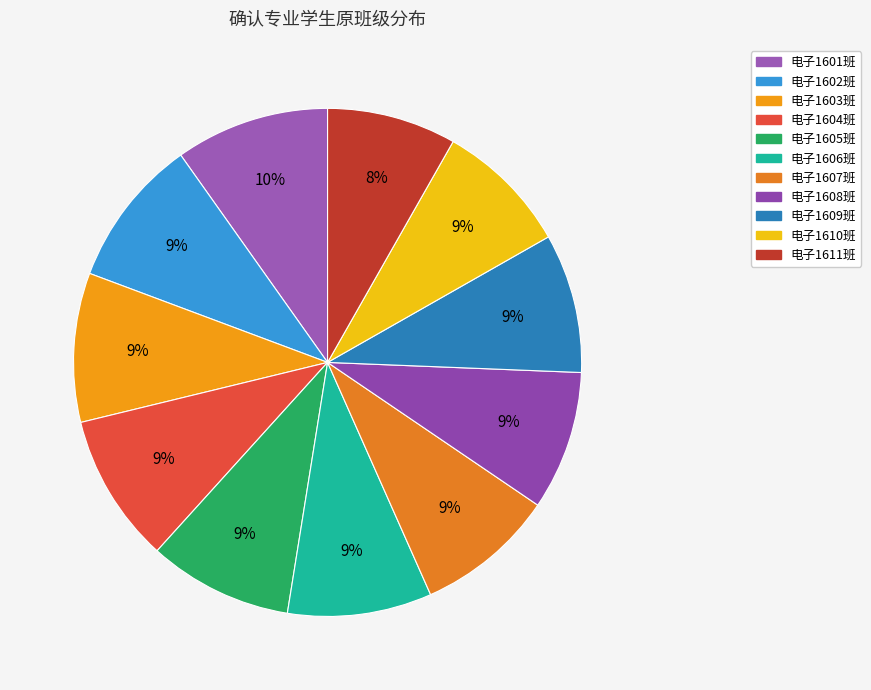

What is the change in value from 电子1606班 to 电子1609班?

-1